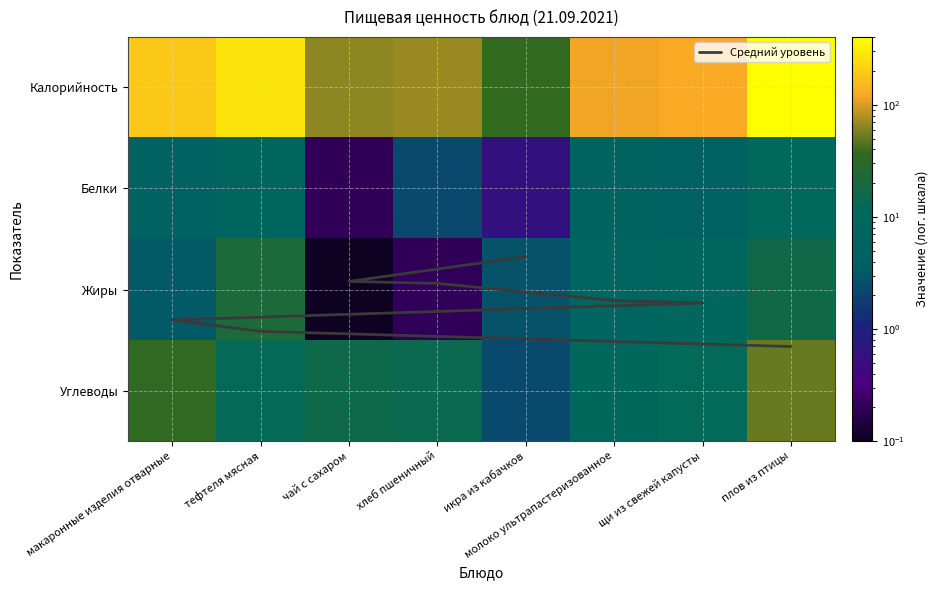

What is the highest value of the Калорийность series?

404.3